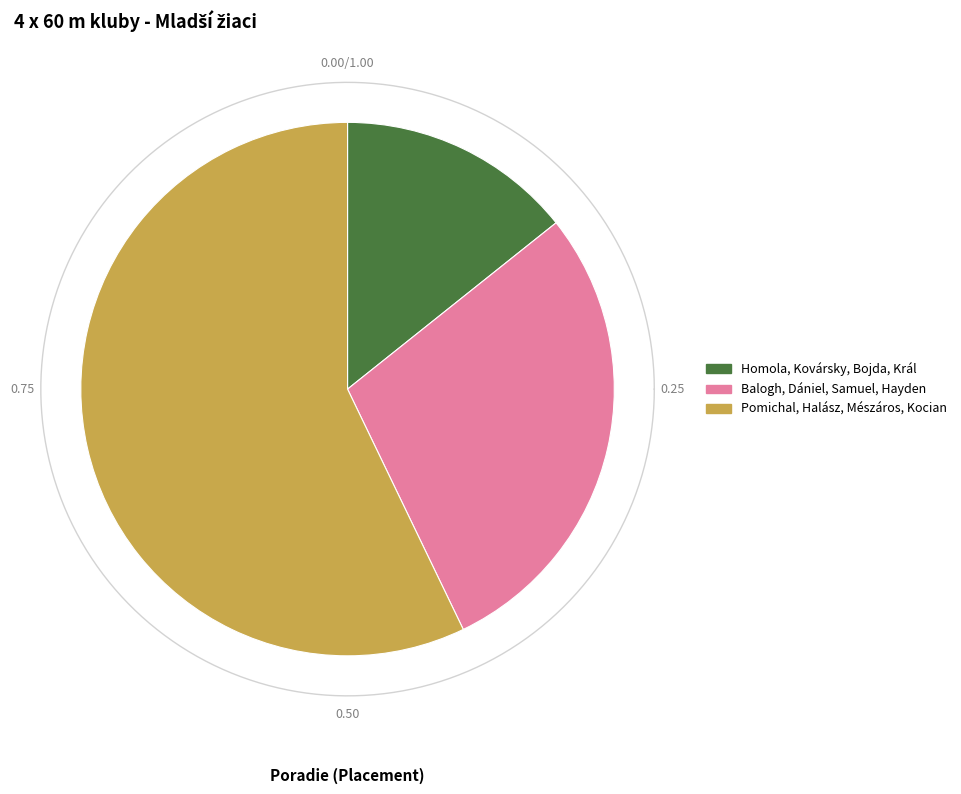

Which slice is the smallest?

Homola, Kovársky, Bojda, Král